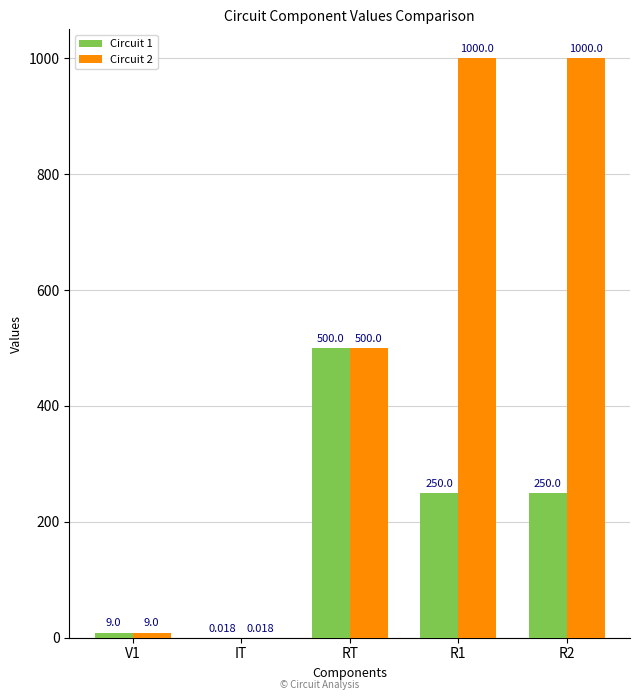

At which label is Circuit 2 closest to 500?

RT